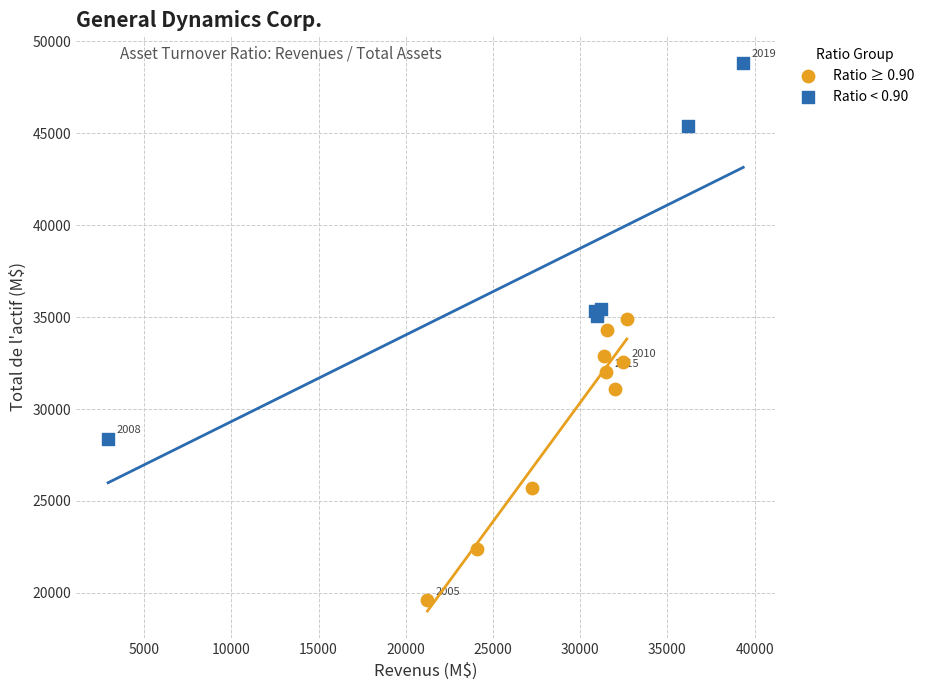

Which series contains the lowest Y value?

Ratio ≥ 0.90